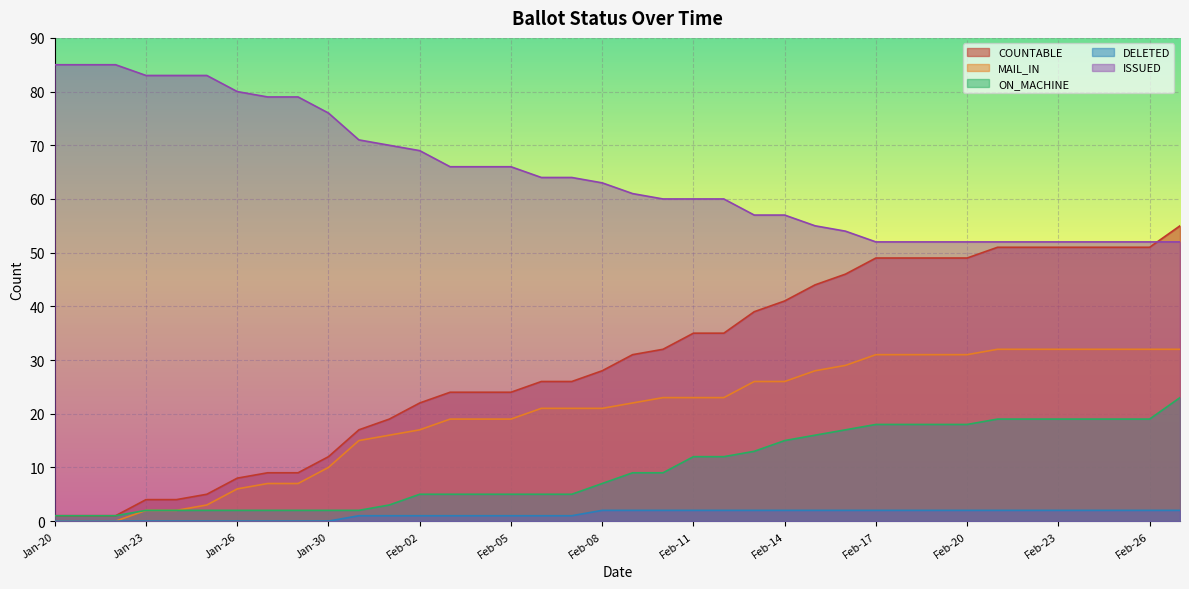

How many values in the COUNTABLE series are below 31?

19